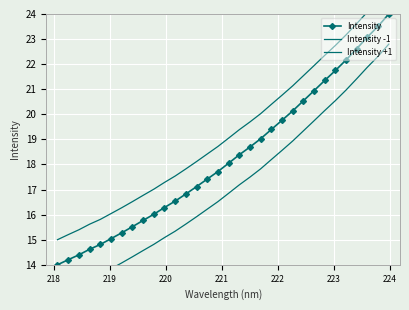

What is the minimum value for Intensity?

14.0